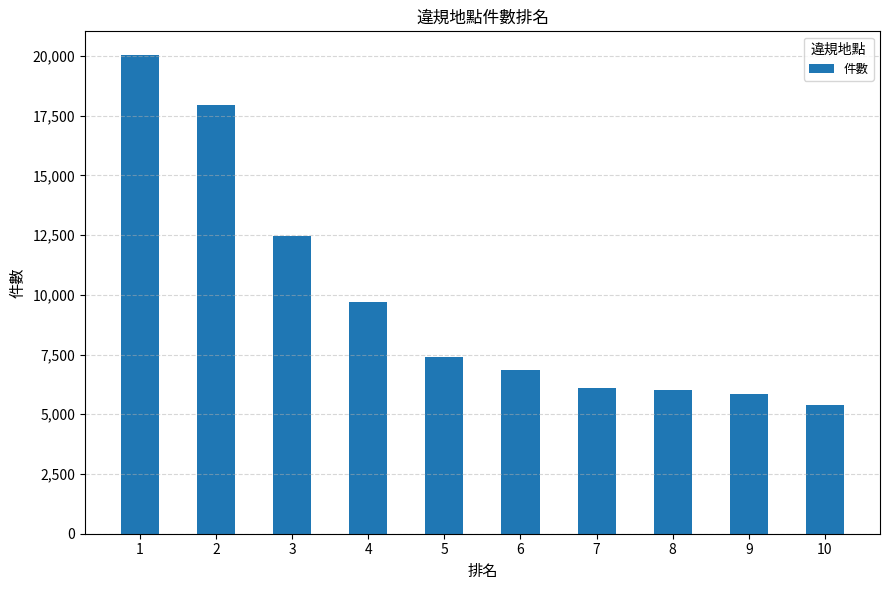

What is the smallest value displayed?

5405